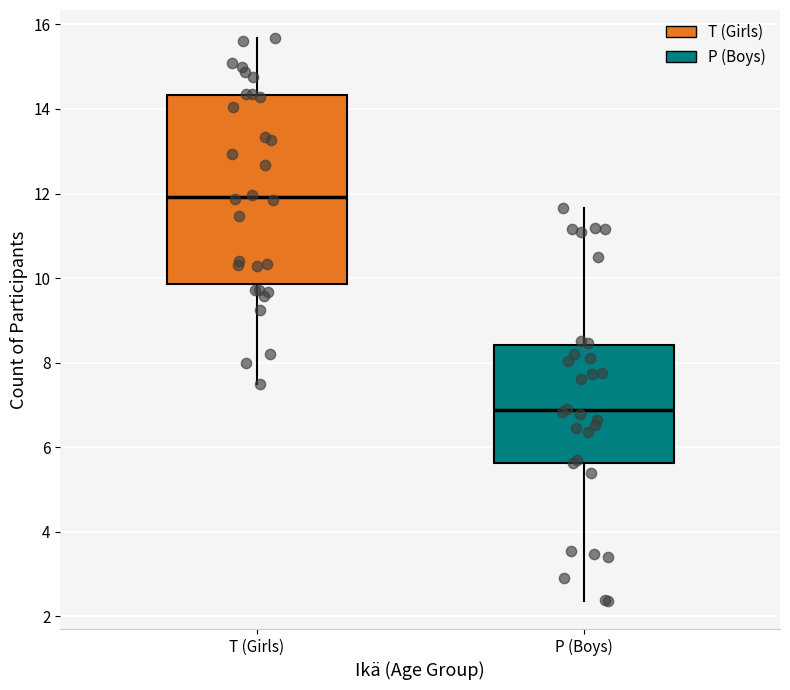

Where does the lower whisker of the box for T (Girls) end on the y-axis? The values are not printed on the chart, so give them approximately, as read against the axis.

7.6